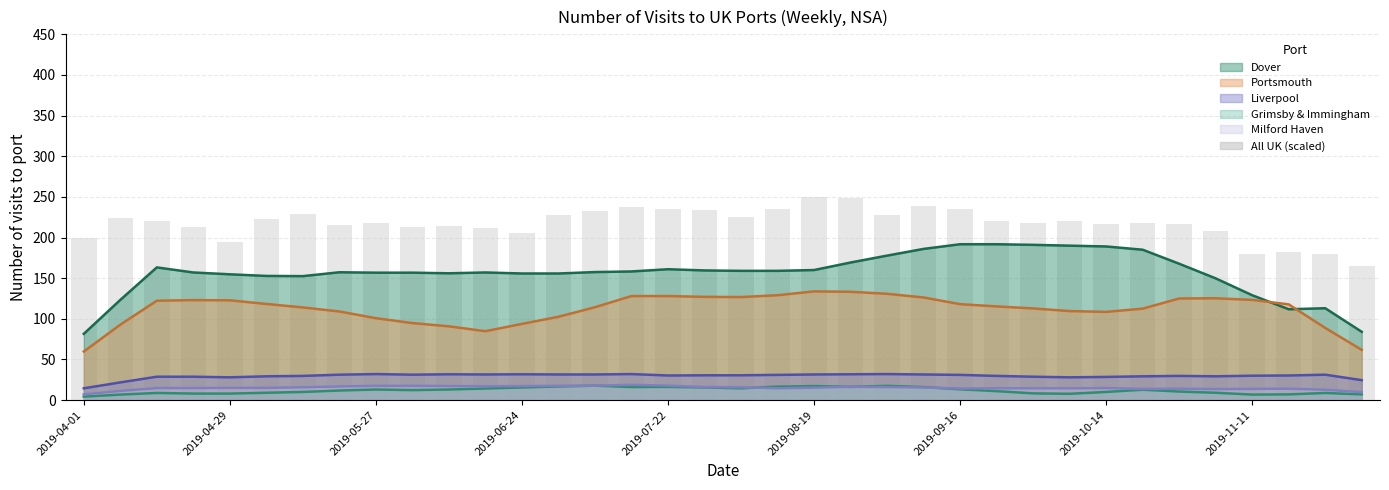

What is the sum of all values?

7833.0